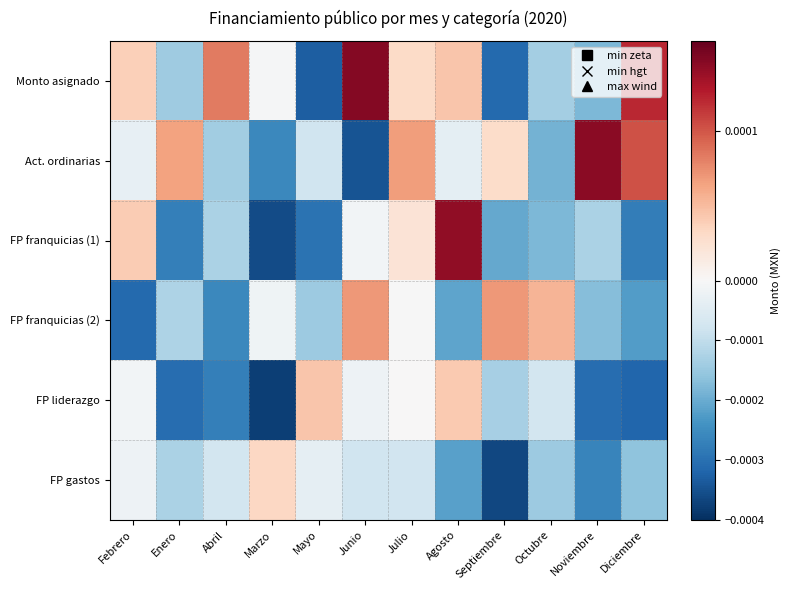

Rank the series at Octubre from lowest to highest value.

Act. ordinarias, FP franquicias (1), FP gastos, Monto asignado, FP liderazgo, FP franquicias (2)